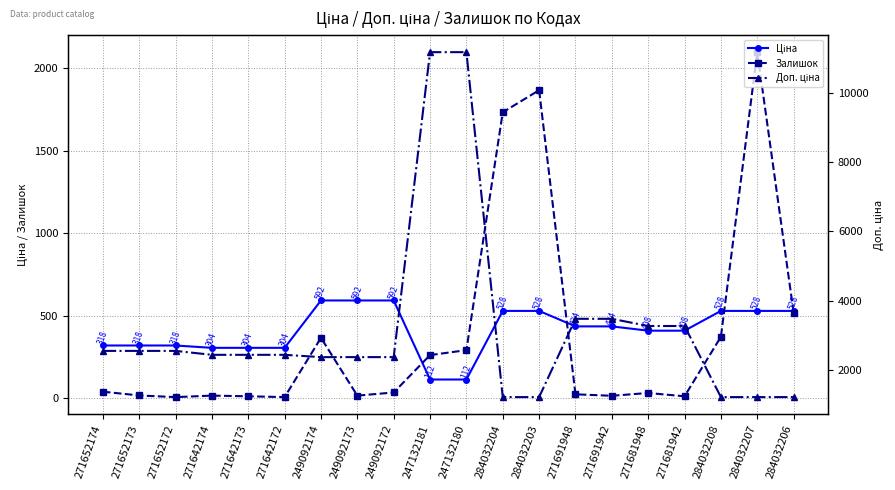

True or false: Залишок has more than 2 points higher than both neighbors.

True